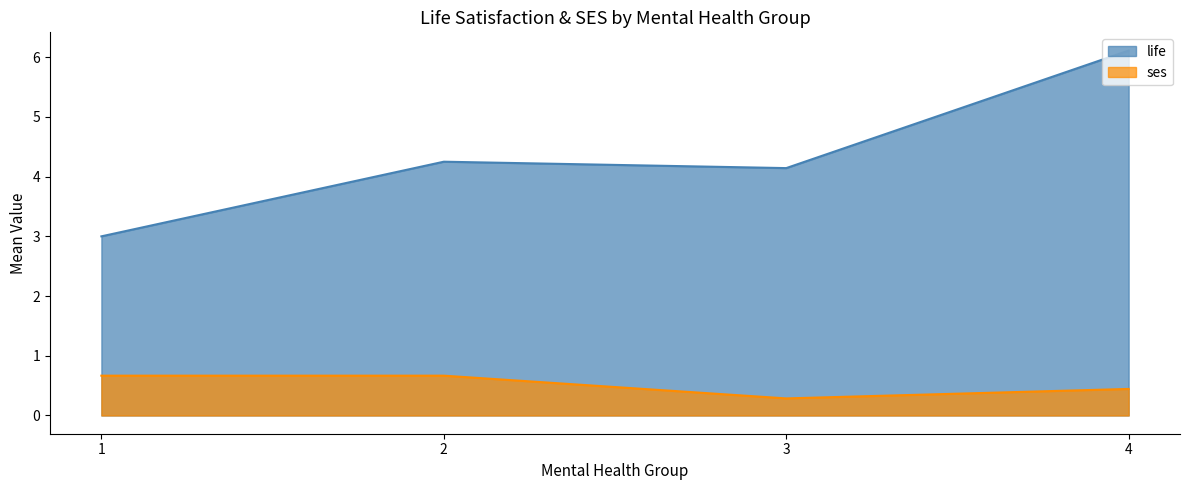

List the labels in order of life value, smallest first.

1, 3, 2, 4